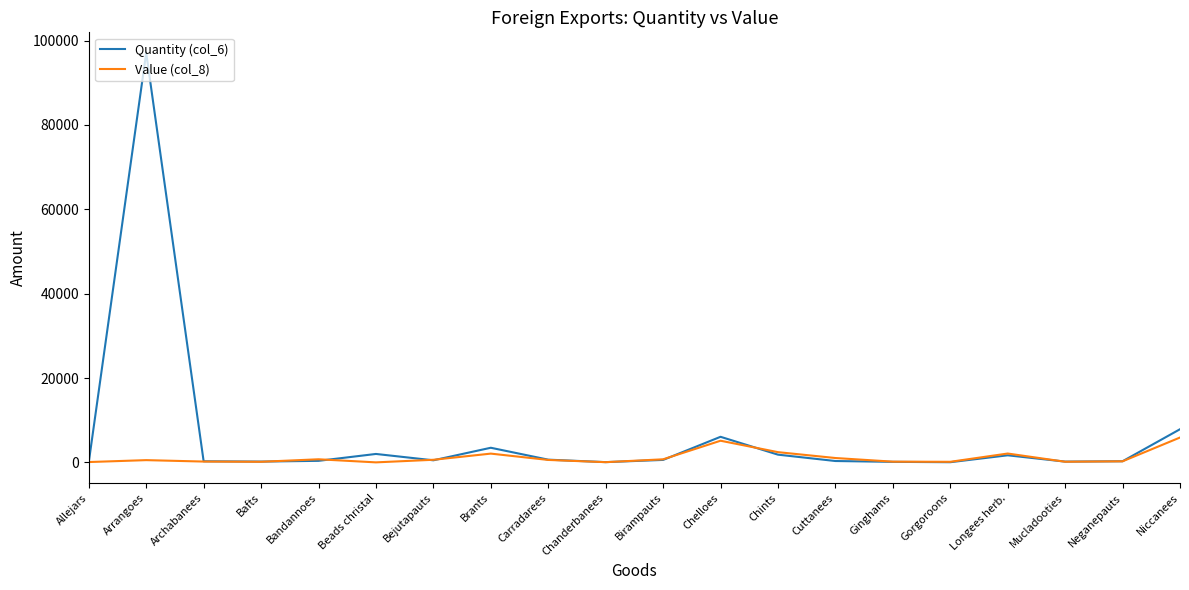

What is the spread (max minus min) of values at Niccanees?

1966